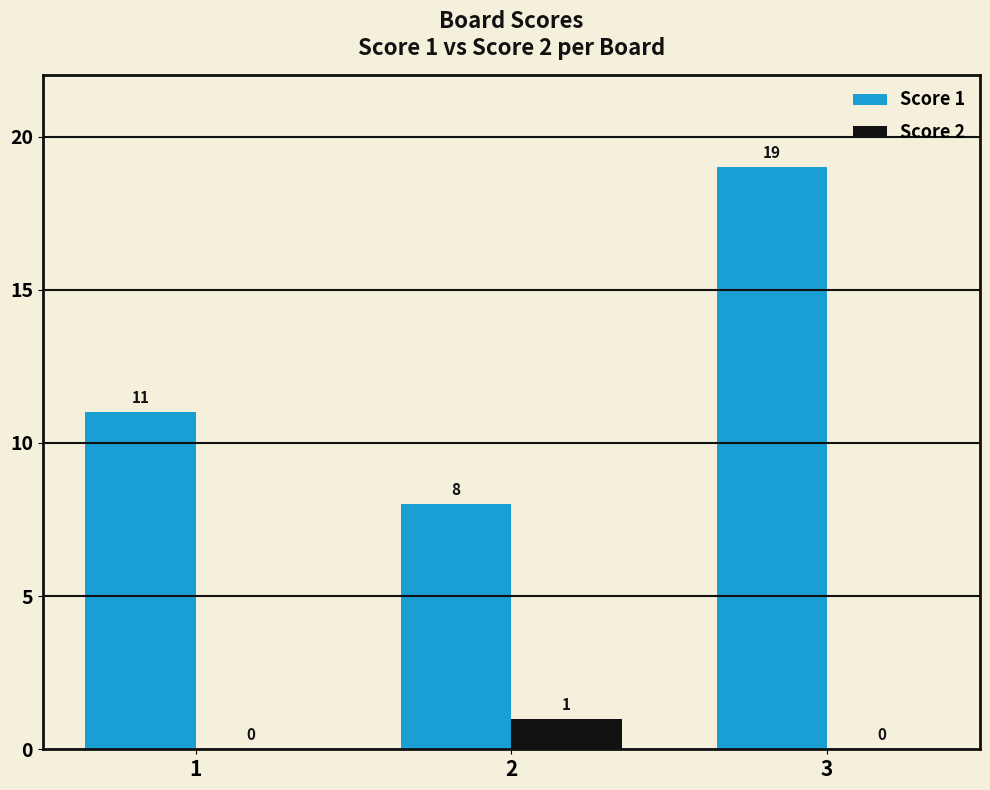

Is the value of Score 2 at 3 greater than the value of Score 1 at 2?

No